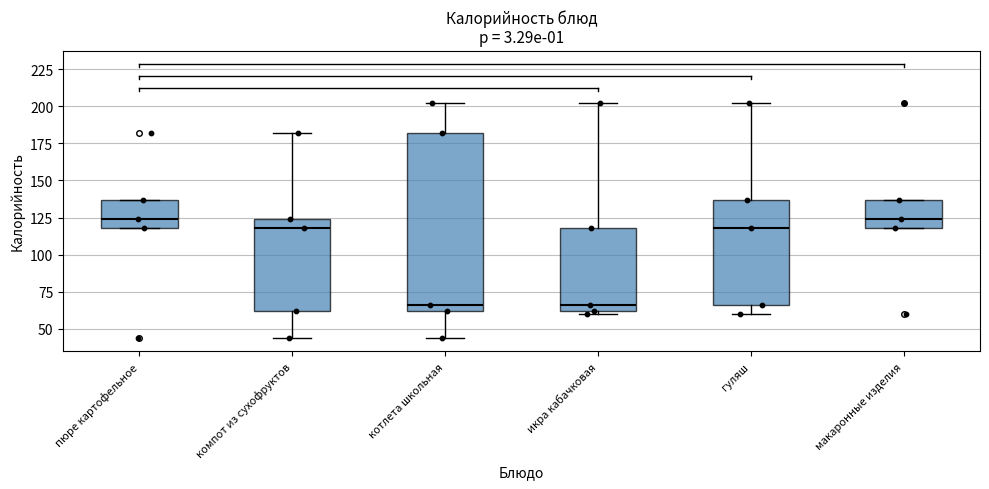

Reading left to right, read every box against the y-axis: the position of its median line, the range the box covers, and the ends of its whiskers. The values are not printed on the chart, so give them approximately, as read against the axis.

пюре картофельное: median 125, box 120 to 135, whiskers 120 to 135
компот из сухофруктов: median 120, box 60 to 125, whiskers 45 to 180
котлета школьная: median 65, box 60 to 180, whiskers 45 to 200
икра кабачковая: median 65, box 60 to 120, whiskers 60 (just below the box's lower edge) to 200
гуляш: median 120, box 65 to 135, whiskers 60 to 200
макаронные изделия: median 125, box 120 to 135, whiskers 120 to 135